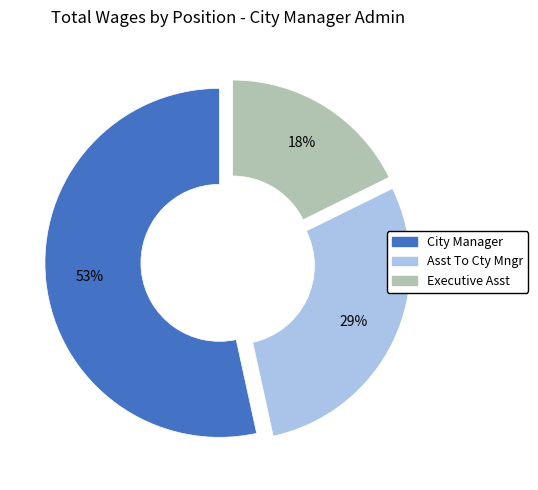

Do Executive Asst and Asst To Cty Mngr together represent more than half of the pie?

No